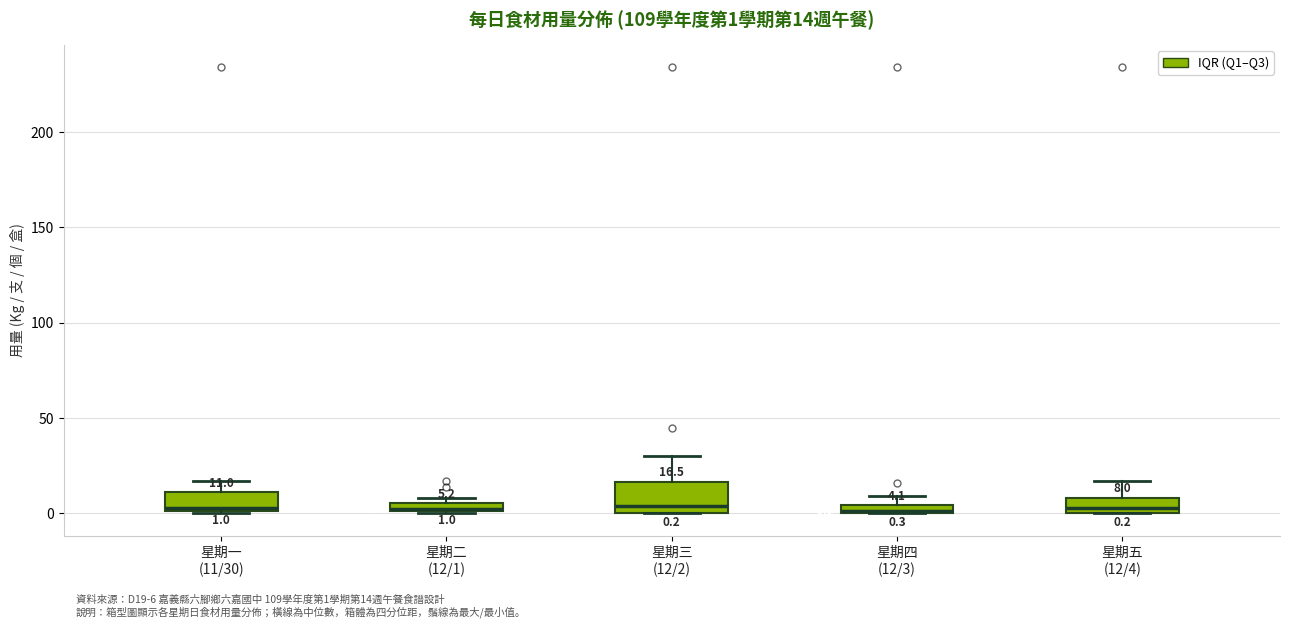

Comparing the boxes themselves (not the whiskers), which one is the tallest?

星期三 (12/2)